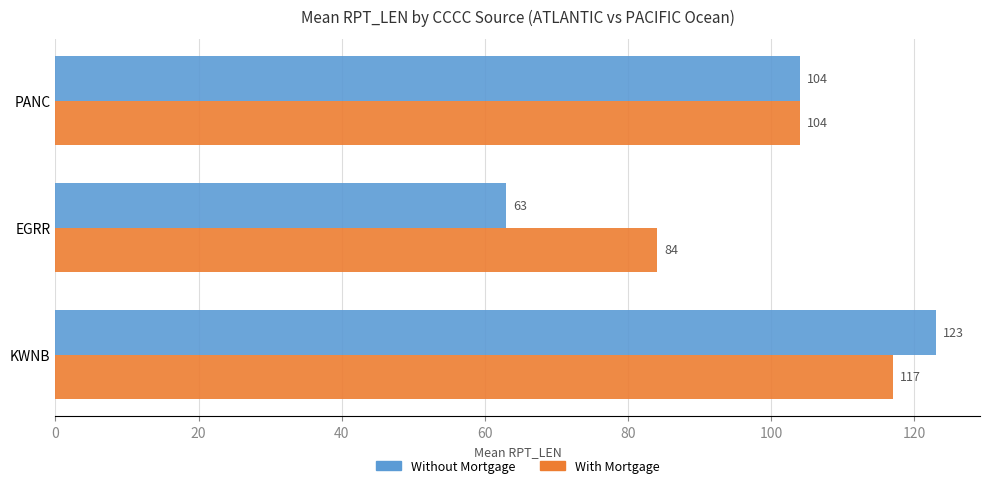

What is the difference between the Without Mortgage values at PANC and KWNB?

19